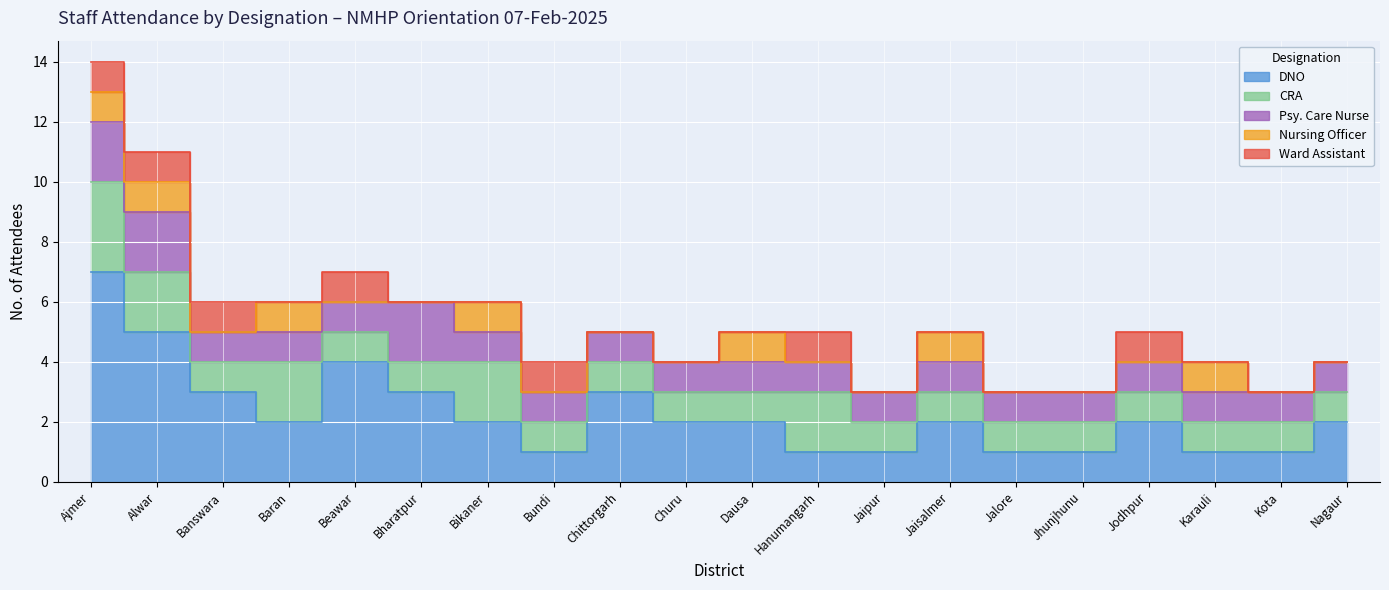

How many CRA values are between 1 and 2?

19